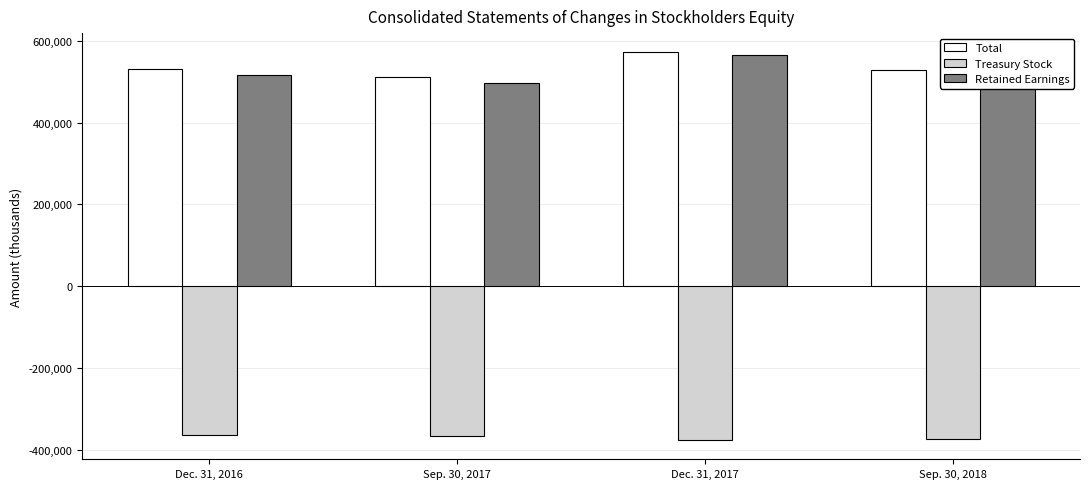

What is the label of the 4th bar from the right?

Dec. 31, 2016